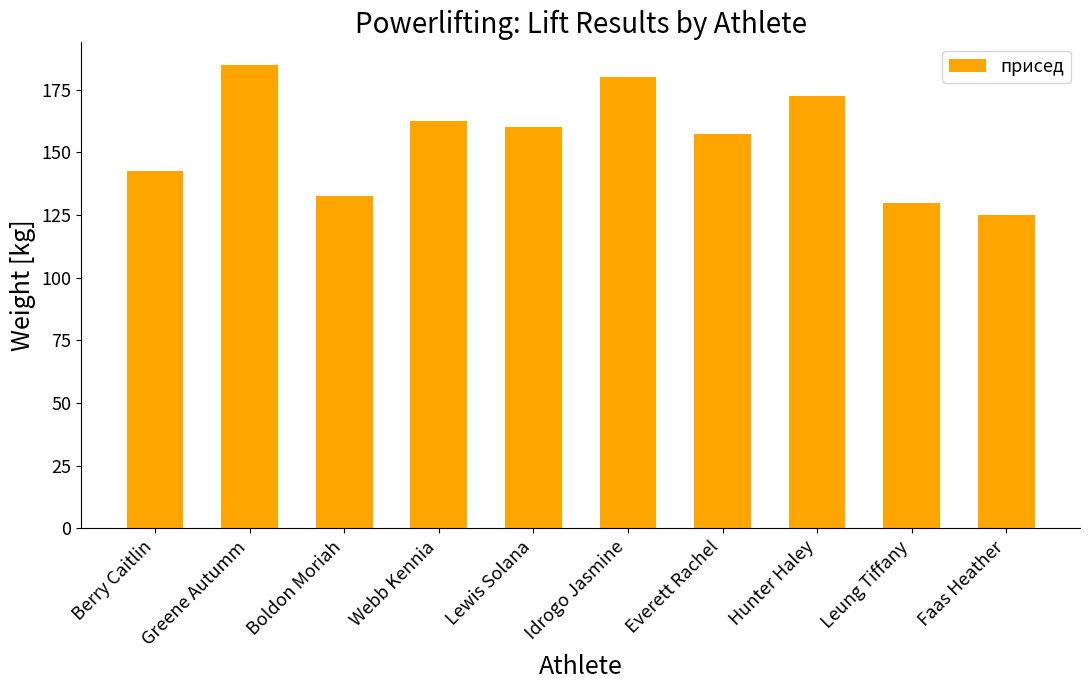

Are the bars horizontal?

No